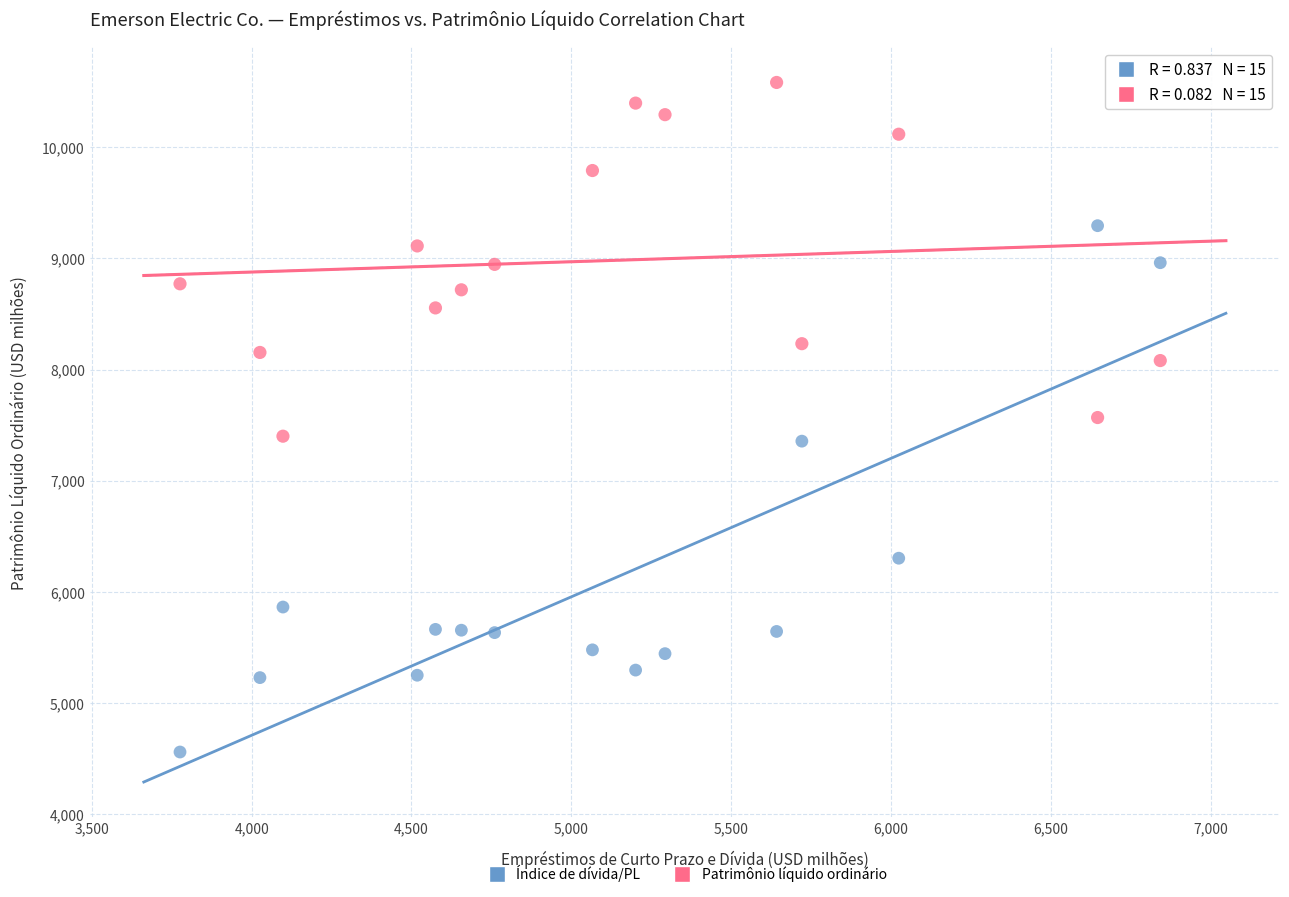

Across all data points, what is the range of X values (max minus min)?

3066.0